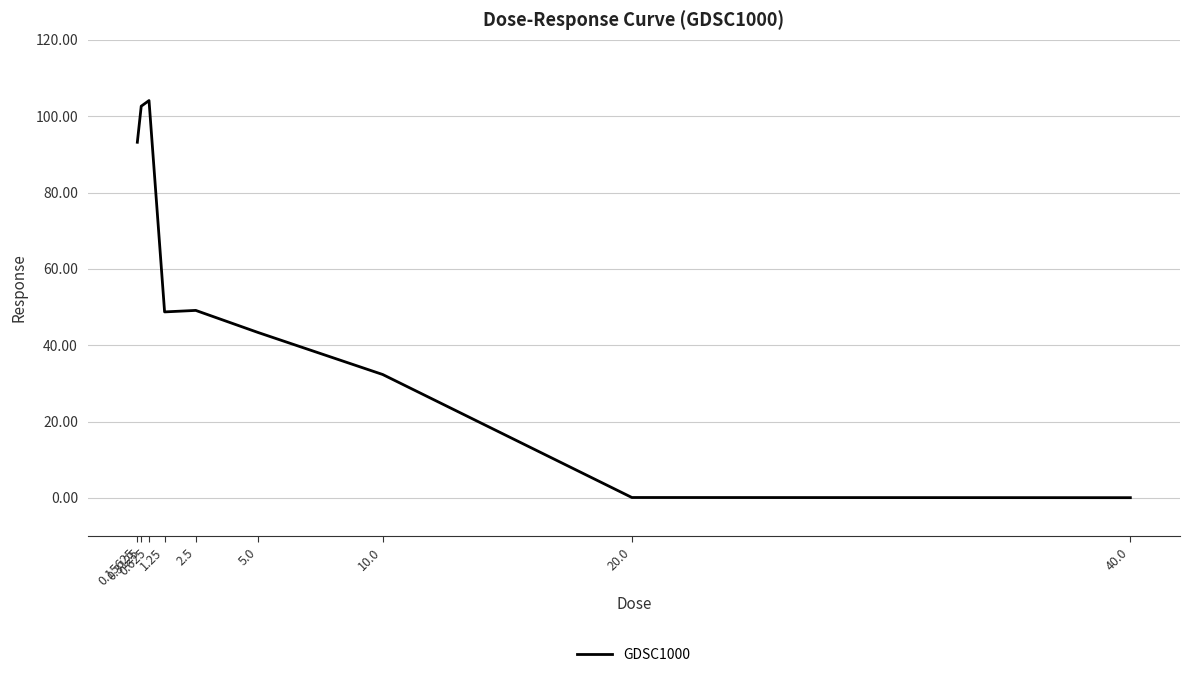

What is the greatest value displayed?

104.1